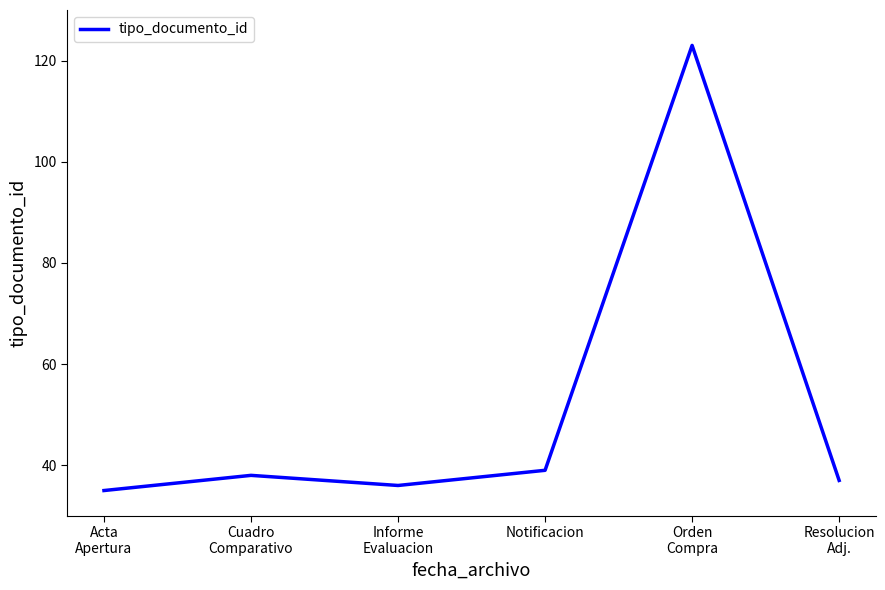

Rank the categories by value from lowest to highest.

Acta
Apertura, Informe
Evaluacion, Resolucion
Adj., Cuadro
Comparativo, Notificacion, Orden
Compra